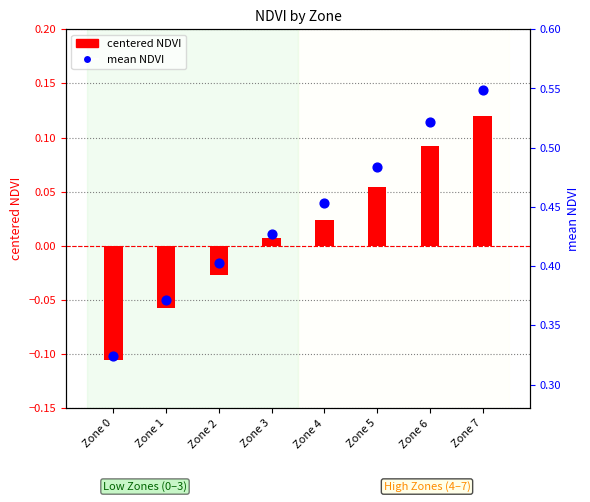

Which series has the largest total across all categories?

mean NDVI